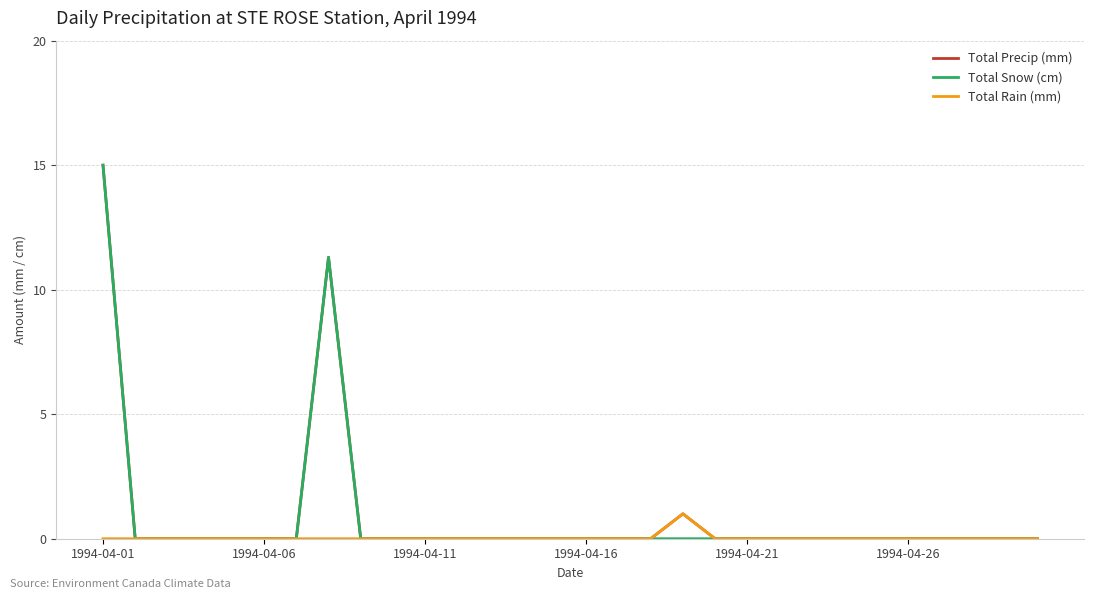

What is the highest value of the Total Rain (mm) series?

1.0